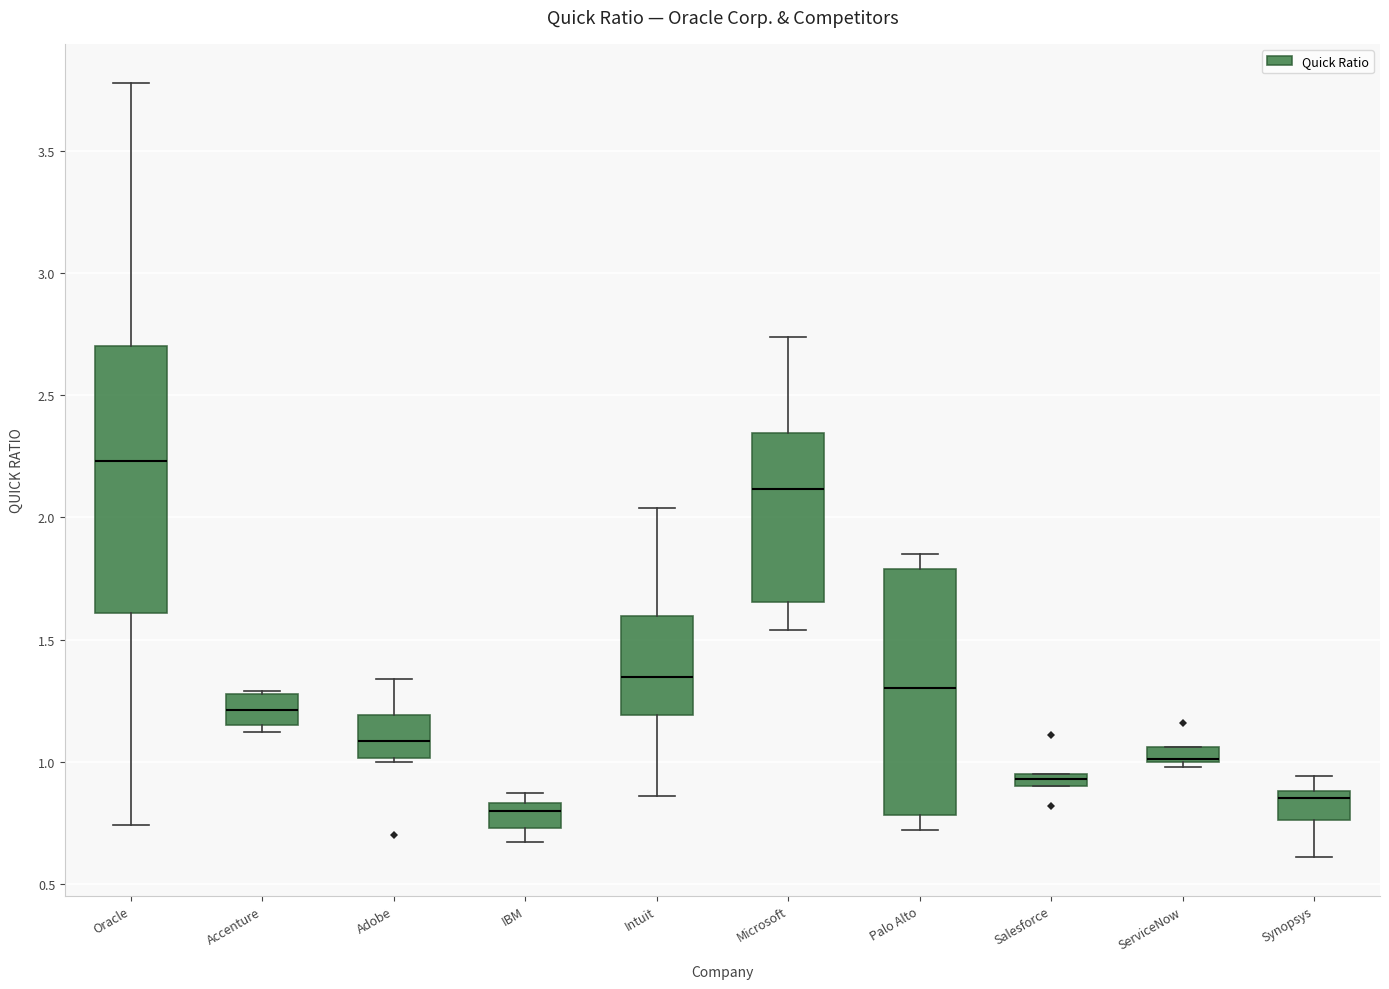

Comparing the boxes themselves (not the whiskers), which one is the tallest?

Oracle